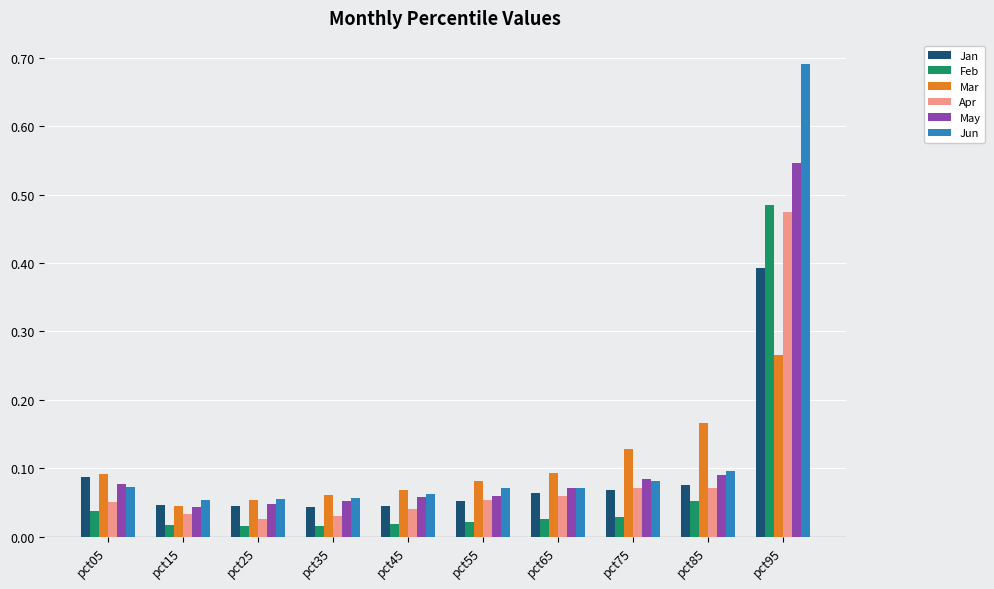

Which series changed the most between pct35 and pct75?

Mar